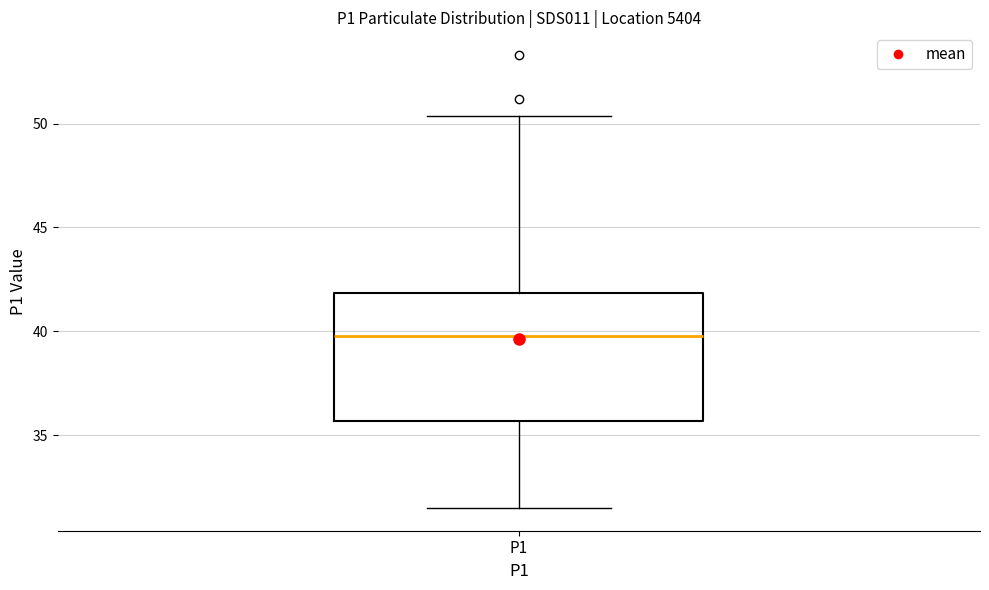

Where does the upper whisker of the box for P1 end on the y-axis? The values are not printed on the chart, so give them approximately, as read against the axis.

50.5